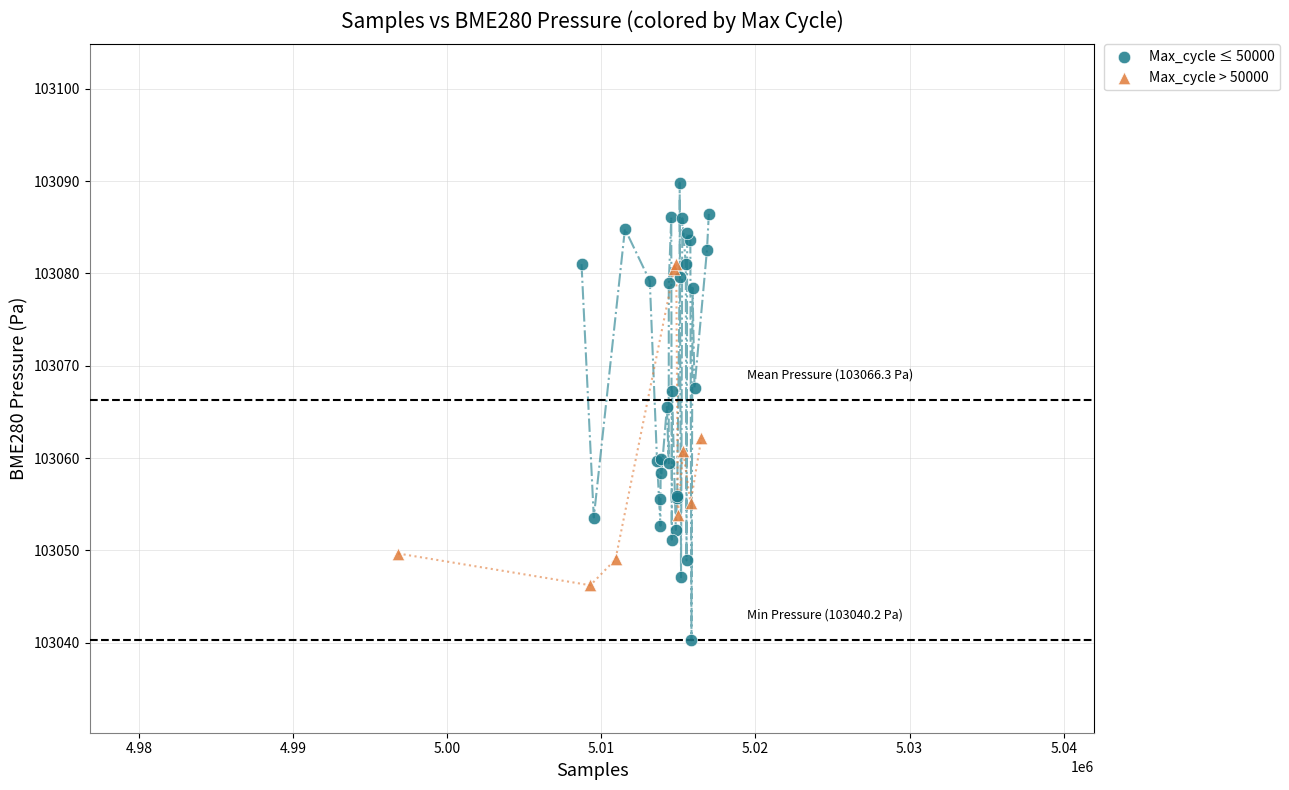

Which series reaches the maximum Y coordinate?

Max_cycle ≤ 50000